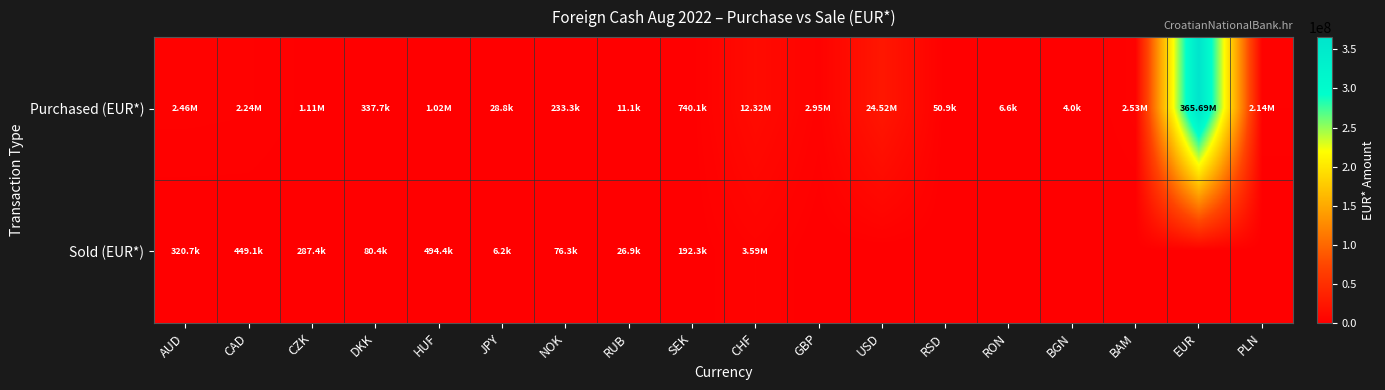

Reading right to left, transcribe all the data shown in this chart.

Purchased (EUR*): PLN=2144235.2	EUR=365693107.4	BAM=2528982.0	BGN=3989.9	RON=6553.3	RSD=50928.5	USD=24523091.4	GBP=2945354.7	CHF=12323465.8	SEK=740115.7	RUB=11080.1	NOK=233266.0	JPY=28846.2	HUF=1023284.6	DKK=337709.3	CZK=1106839.1	CAD=2240966.0	AUD=2459404.5
Sold (EUR*): PLN=0.0	EUR=0.0	BAM=0.0	BGN=0.0	RON=0.0	RSD=0.0	USD=0.0	GBP=0.0	CHF=3589452.9	SEK=192347.1	RUB=26925.7	NOK=76328.5	JPY=6209.2	HUF=494432.8	DKK=80426.8	CZK=287373.2	CAD=449132.1	AUD=320739.8